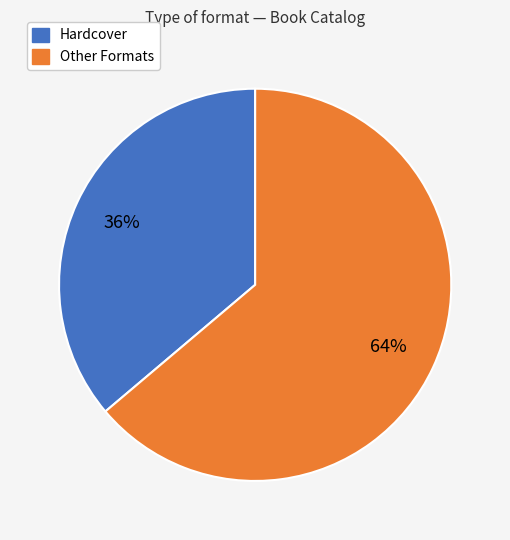

Which category has the smallest portion of the pie?

Hardcover